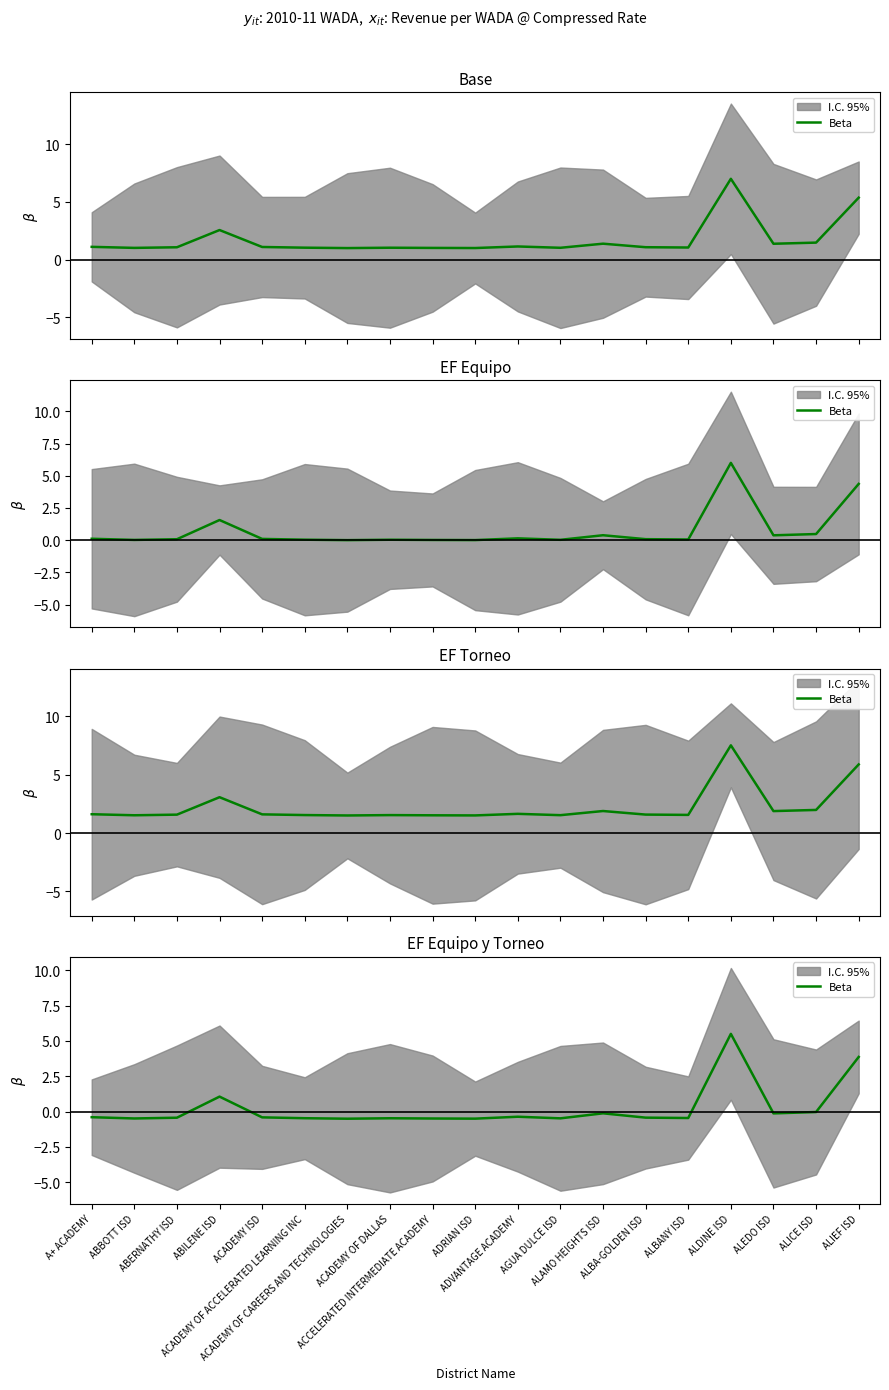

What is the sum of the values at ADRIAN ISD and ABBOTT ISD?

-1.0